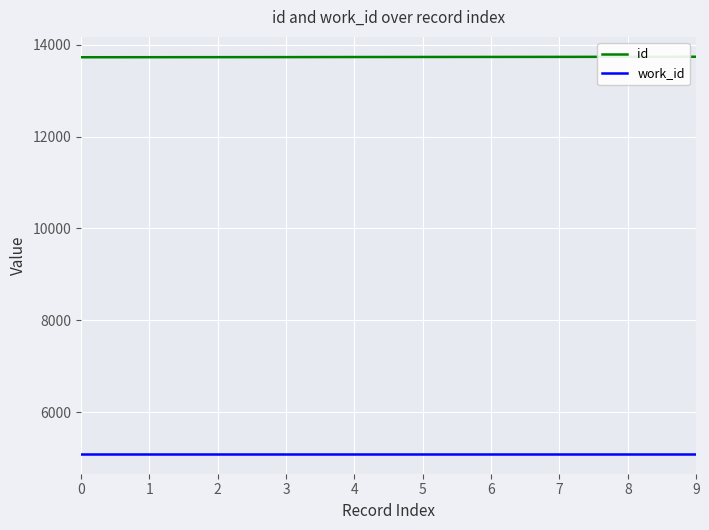

True or false: work_id has a value of 1934 at 3.

False